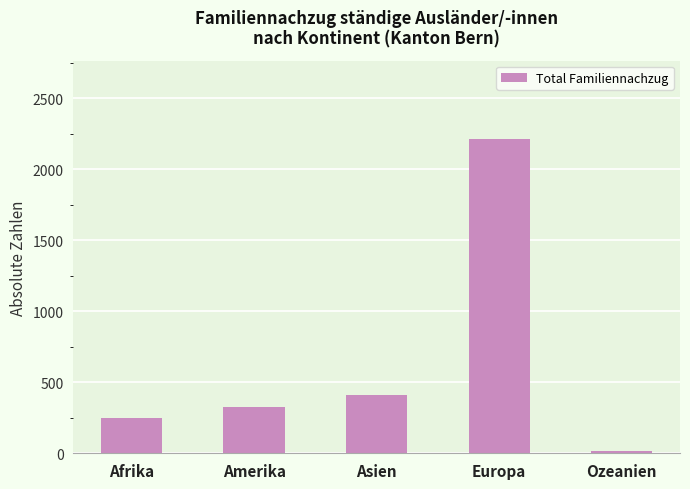

What is the difference between the maximum and minimum values?

2198